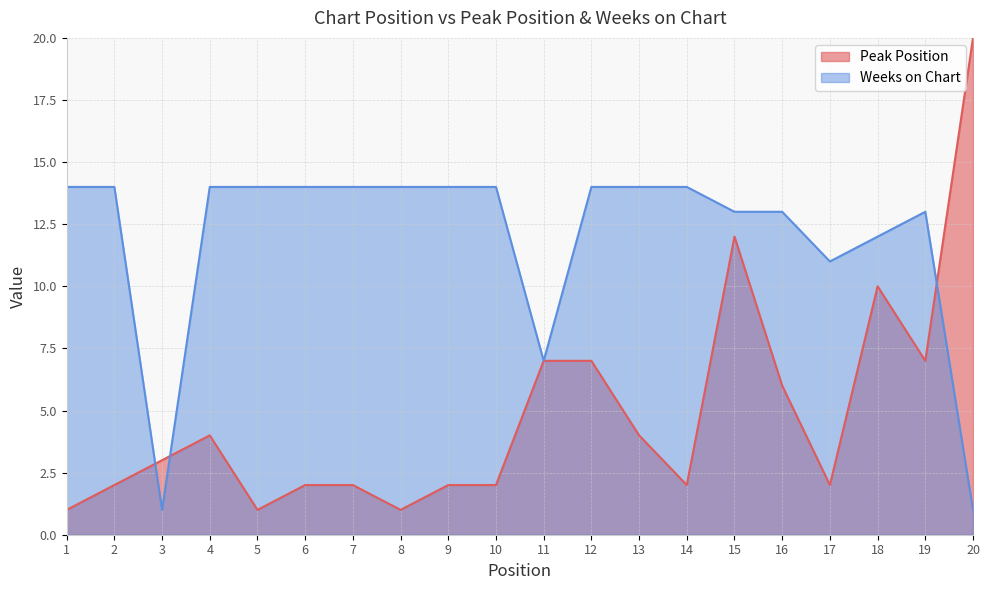

What are all the series names shown in the legend?

Peak Position, Weeks on Chart